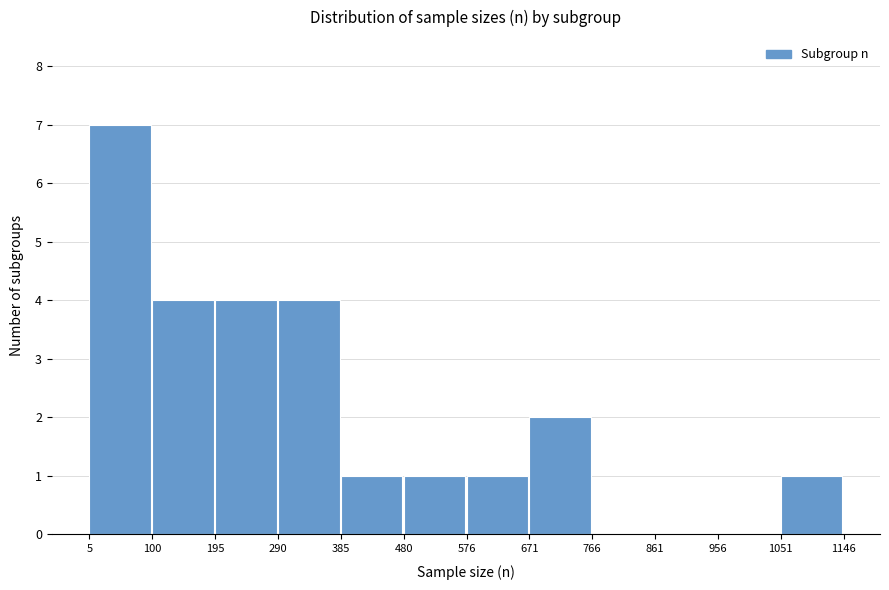

What is the height of the bar covering 290 to 385 on the x-axis? The values are not printed on the chart, so give them approximately, as read against the axis.

4